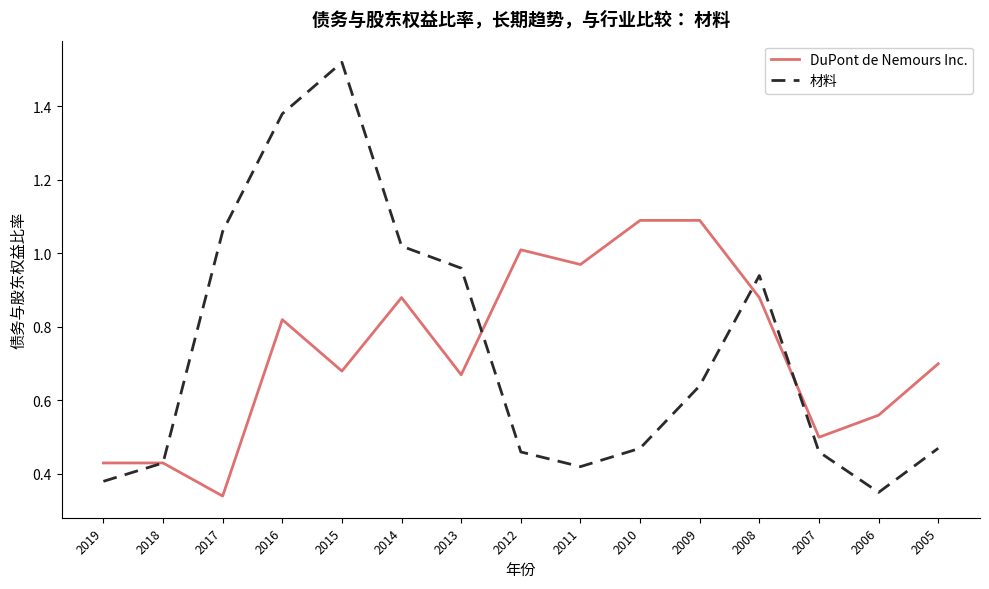

True or false: 材料 has a value of 1.0 at 2013.

True